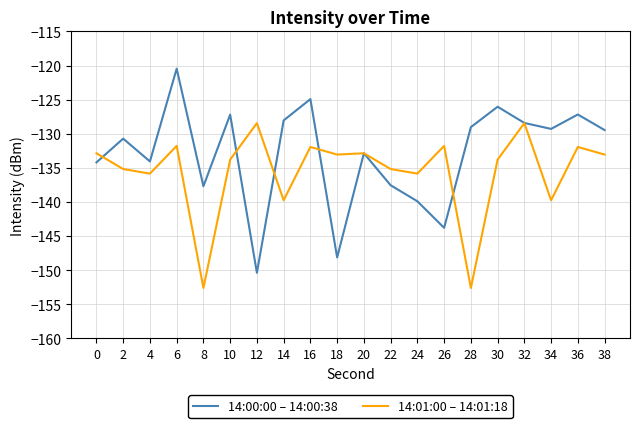

The 14:00:00 – 14:00:38 series shows -127.2 at 36. True or false?

True